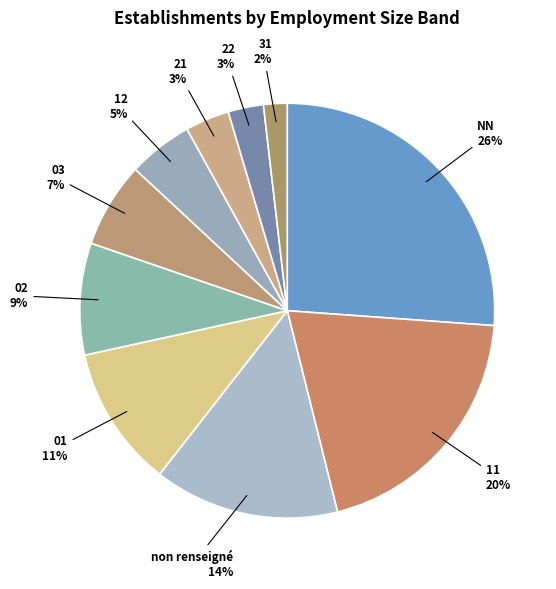

How many segments does this pie chart have?

10